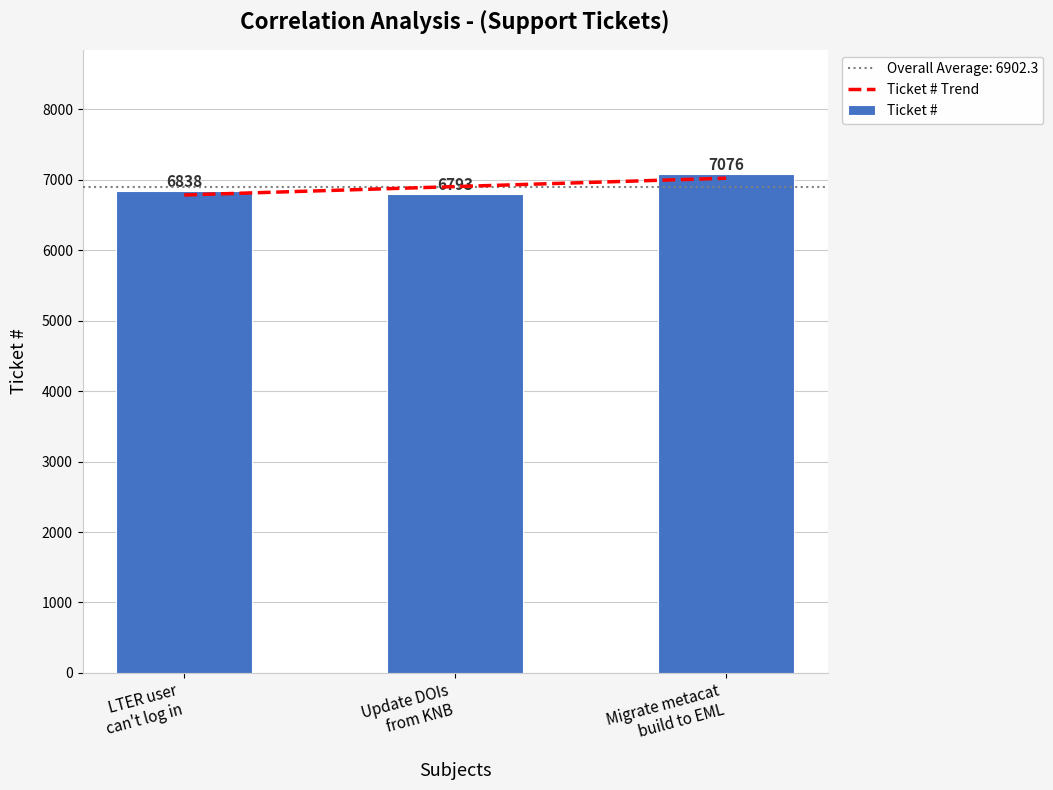

What is the average value of the Ticket # series?

6902